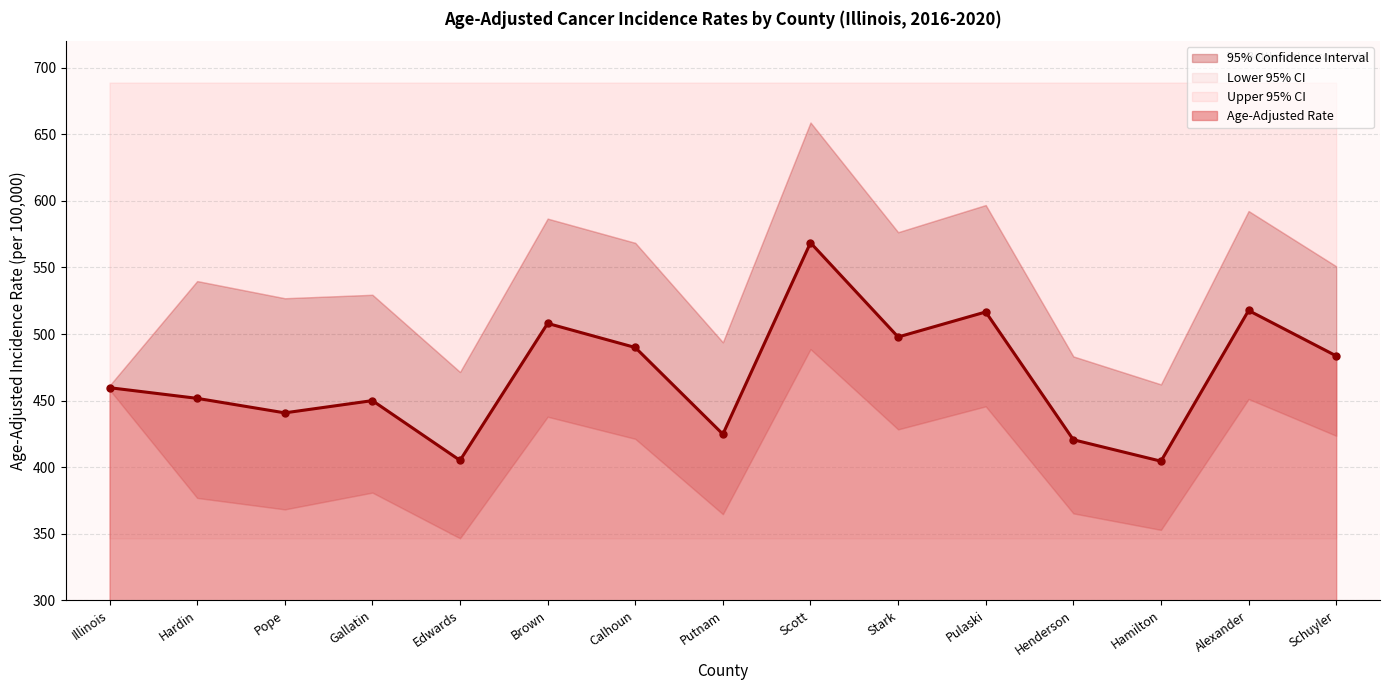

In Age-Adjusted Rate, how many points are higher than both neighbors (excluding endpoints)?

5